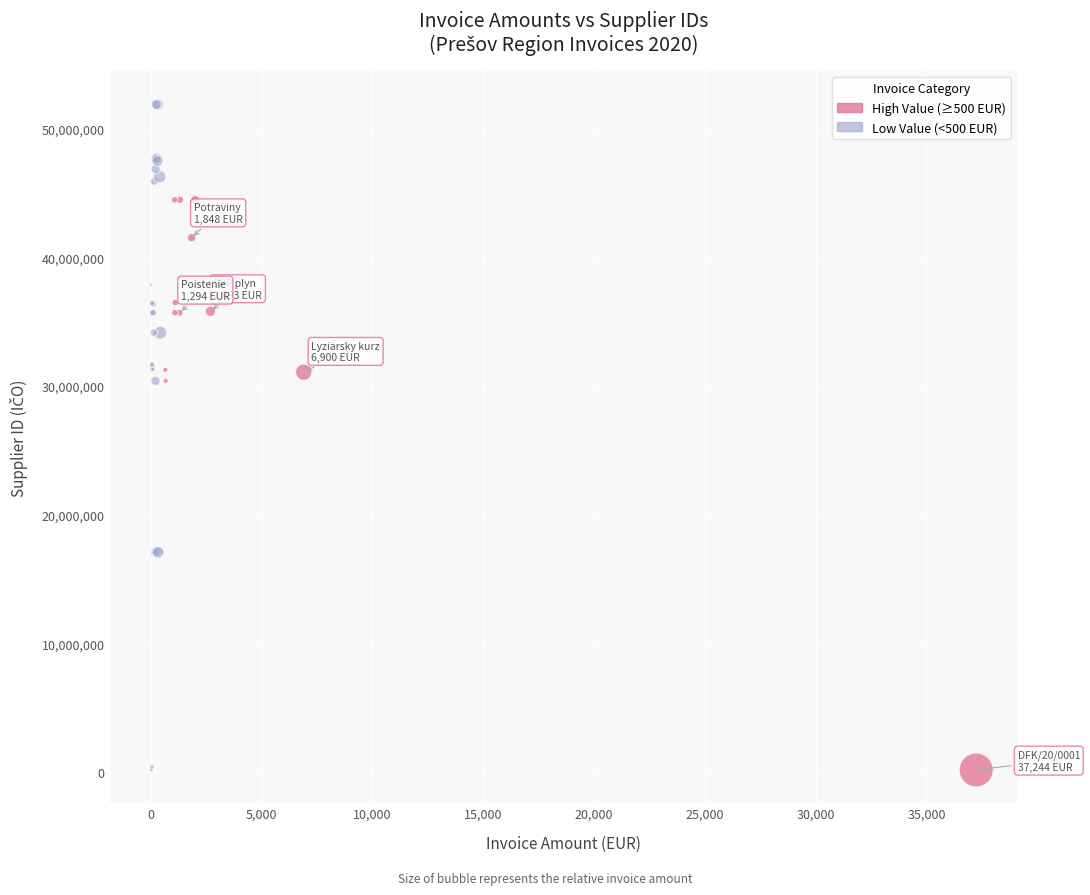

Which series reaches the maximum Y coordinate?

Low Value (<500 EUR)